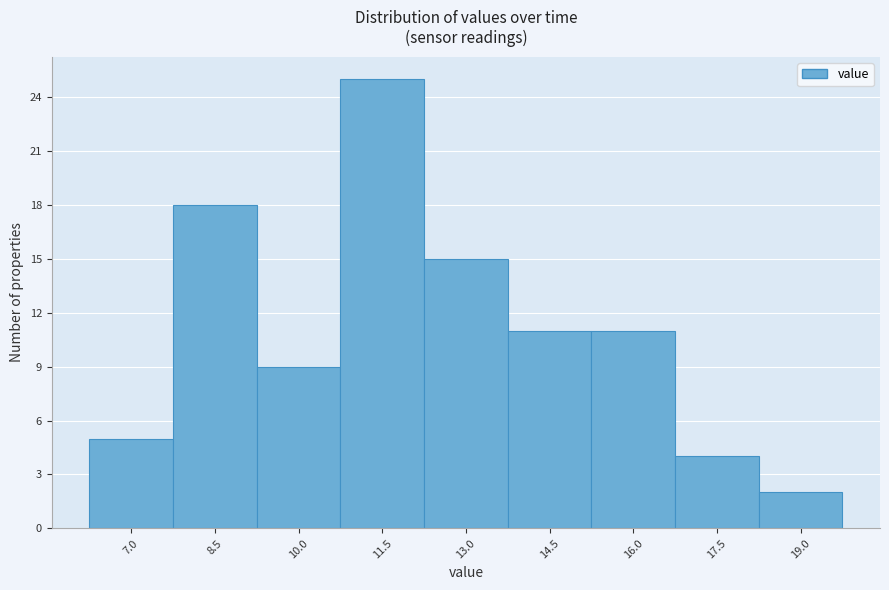

Reading left to right, transcribe all the data shown in this chart.

7.0=5	8.5=18	10.0=9	11.5=25	13.0=15	14.5=11	16.0=11	17.5=4	19.0=2